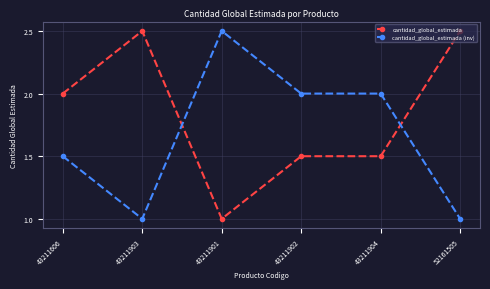

What are all the series names shown in the legend?

cantidad_global_estimada, cantidad_global_estimada (inv)